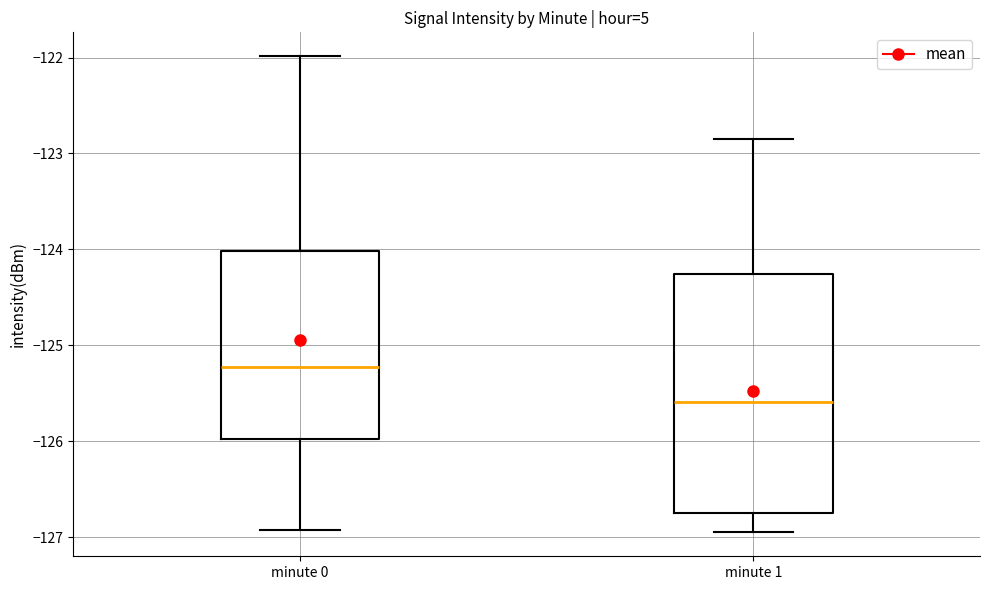

Comparing the boxes themselves (not the whiskers), which one is the tallest?

minute 1